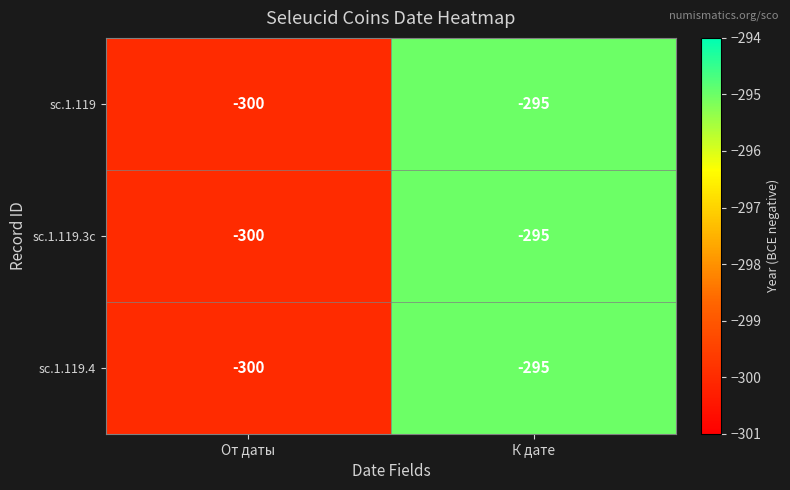

How many distinct data groups are displayed?

3